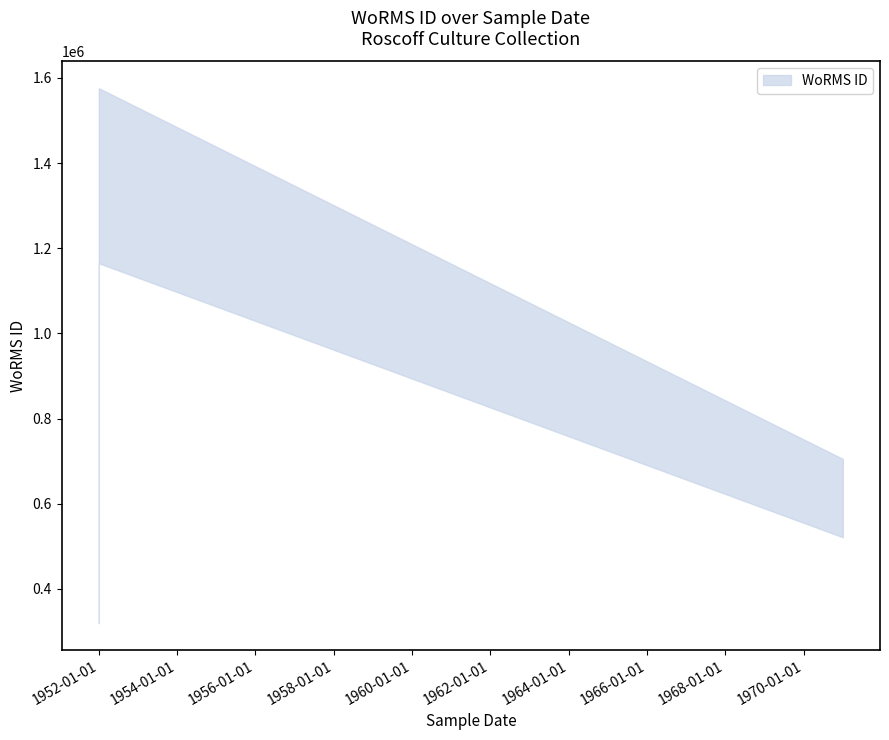

Between 01-01-1952 and 01-01-1952, which is larger?

01-01-1952